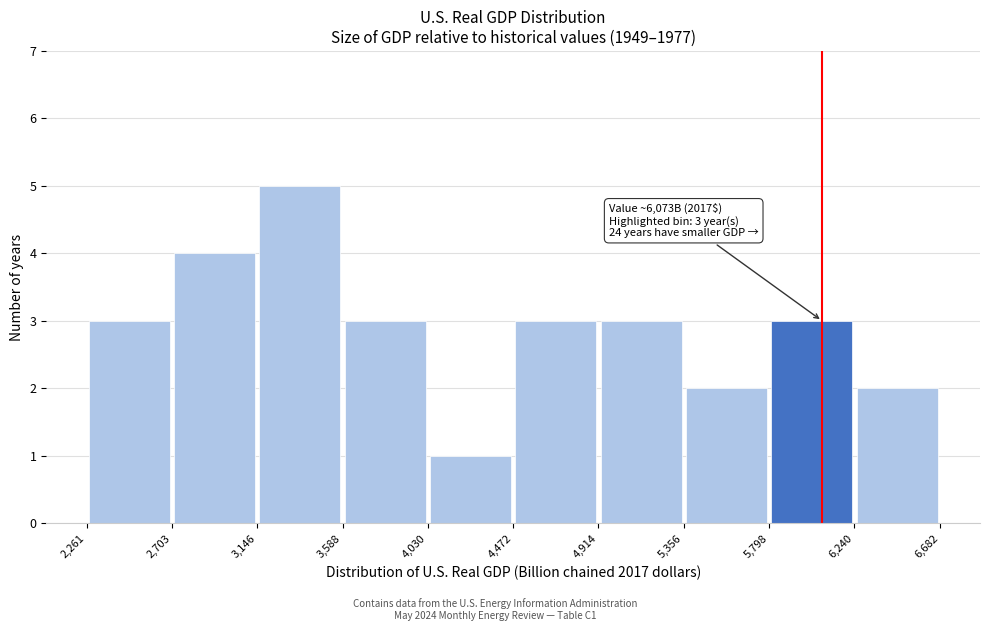

Over which range of the x-axis is the bar tallest?

3,146 to 3,588